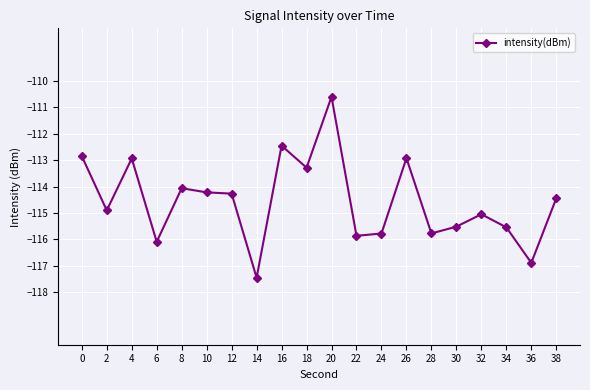

How many distinct data groups are displayed?

1